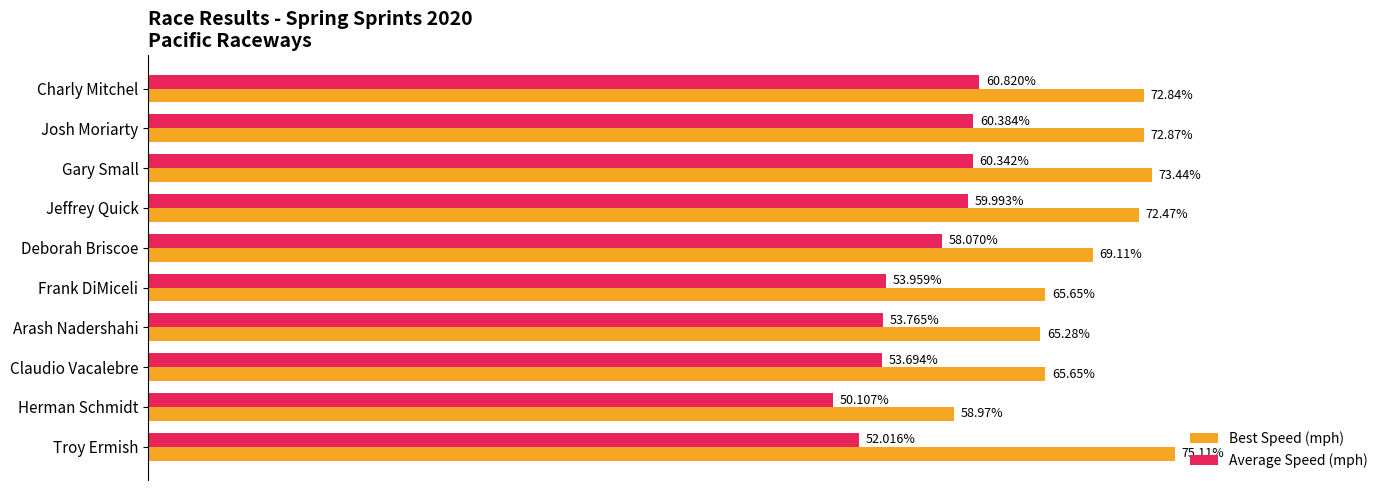

Is the value of Best Speed (mph) at Claudio Vacalebre greater than the value of Average Speed (mph) at Arash Nadershahi?

Yes